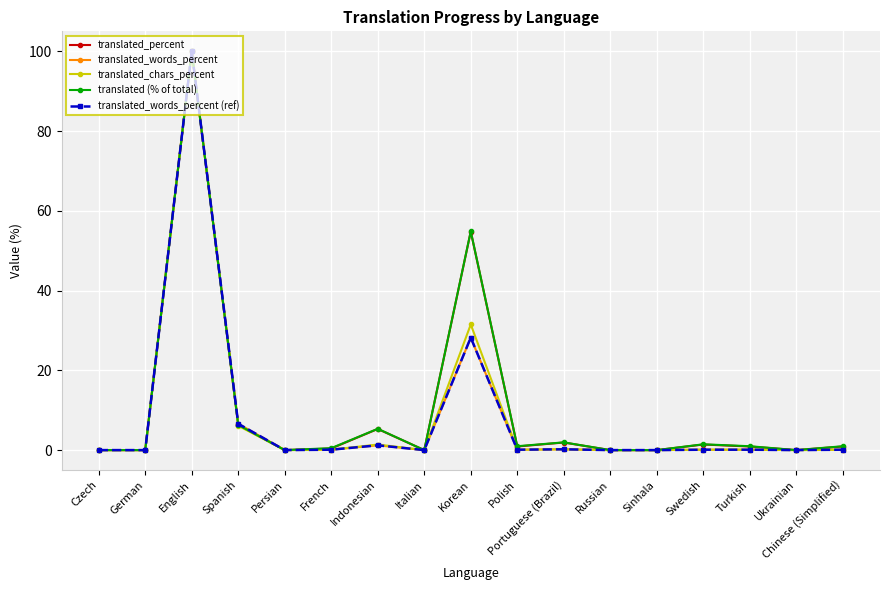

What position from the right is Spanish?

14